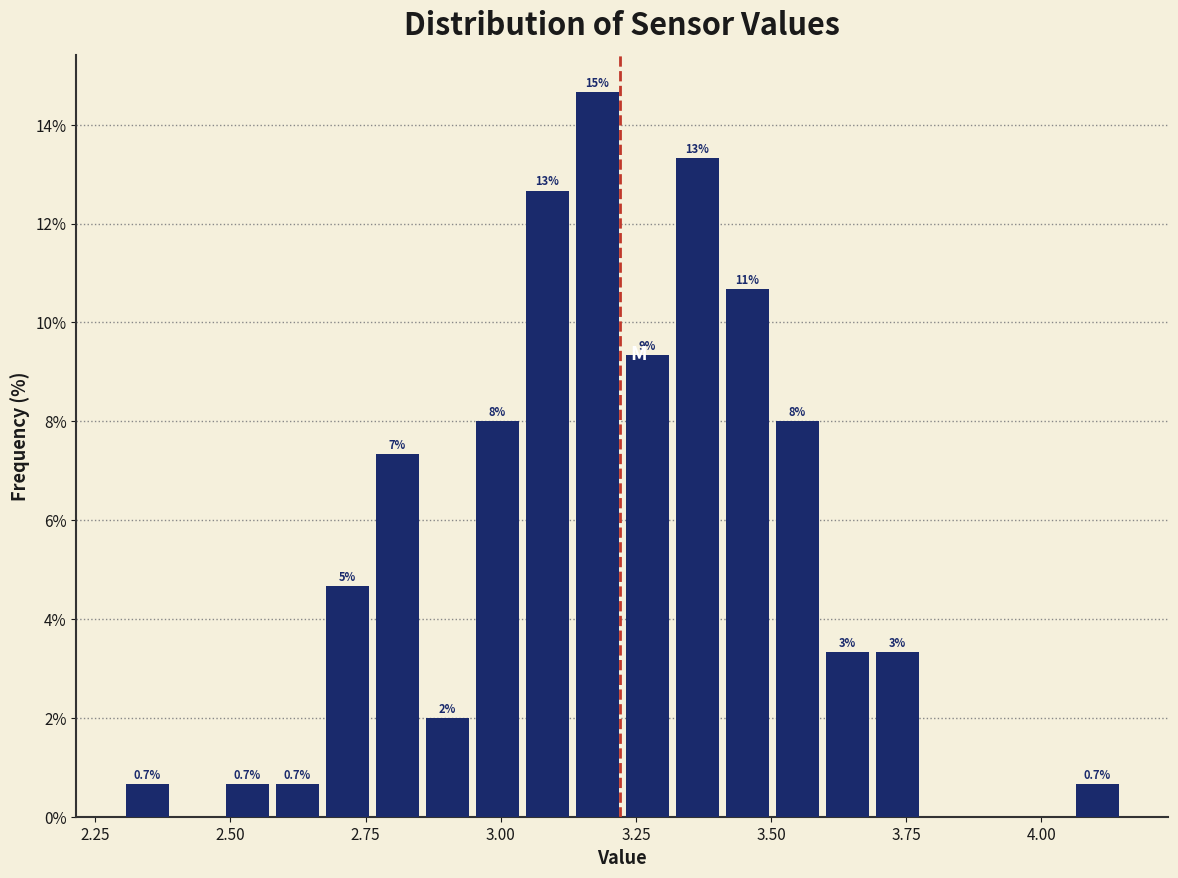

Around what value on the x-axis is the tallest bar? Give the approximate position of its centre, as read against the axis.

3.20